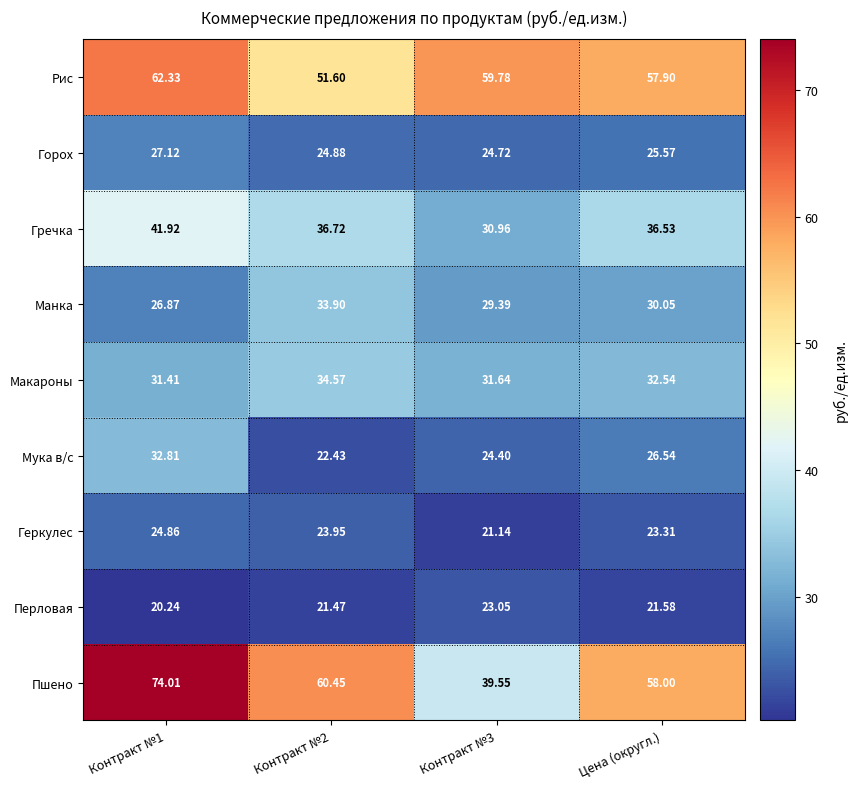

Where is Гречка nearest to the value 36?

Цена (округл.)